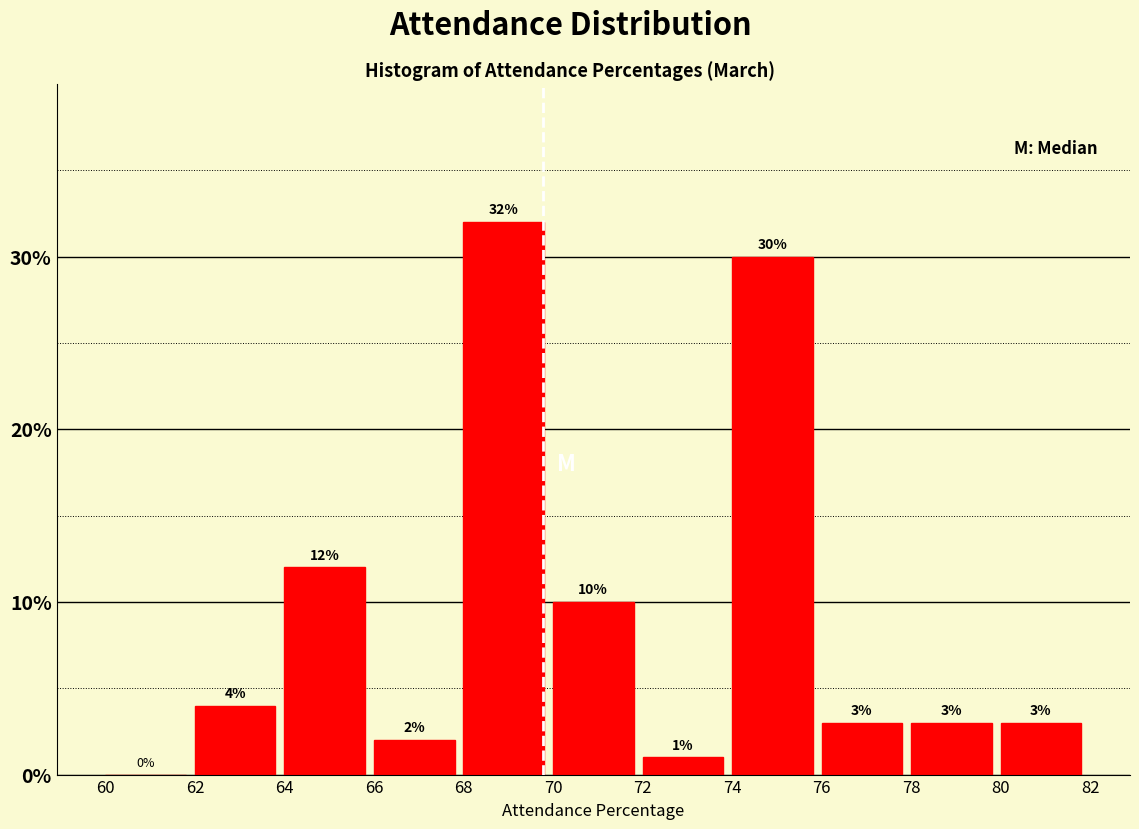

Reading left to right, list every bar in this chart as the range it spans on the x-axis followed by its height.

60 to 62: 0
62 to 64: 4
64 to 66: 12
66 to 68: 2
68 to 70: 32
70 to 72: 10
72 to 74: 1
74 to 76: 30
76 to 78: 3
78 to 80: 3
80 to 82: 3